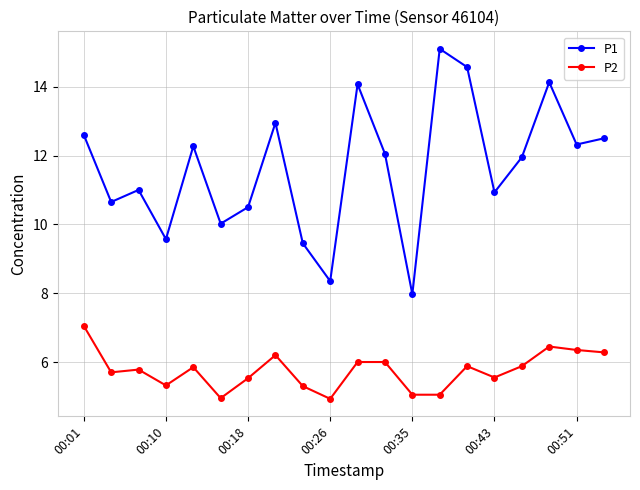

How many data points in P1 are above 12?

10